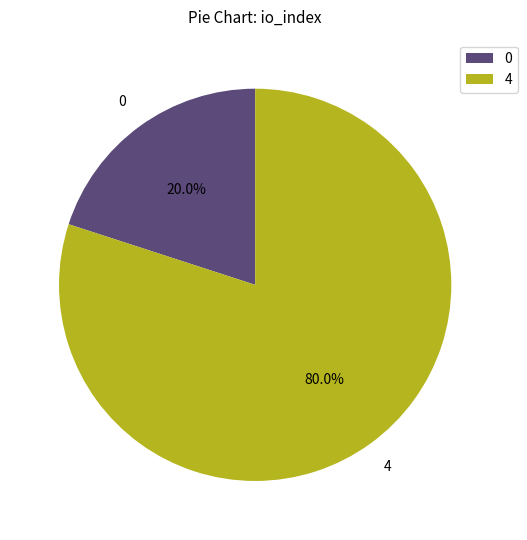

Which category has the biggest portion of the pie?

4